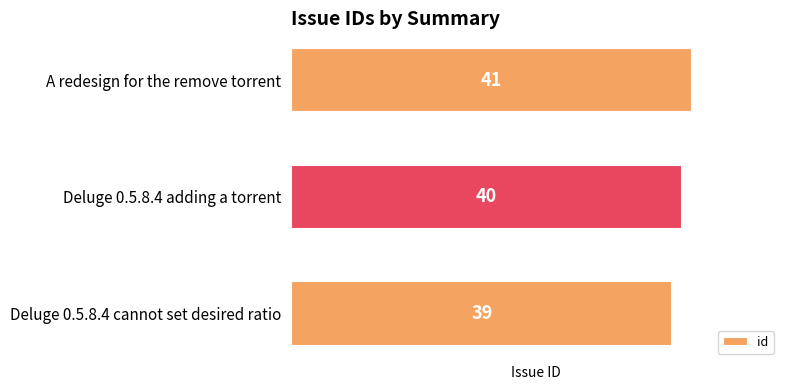

Where is the data nearest to the value 40?

Deluge 0.5.8.4 adding a torrent